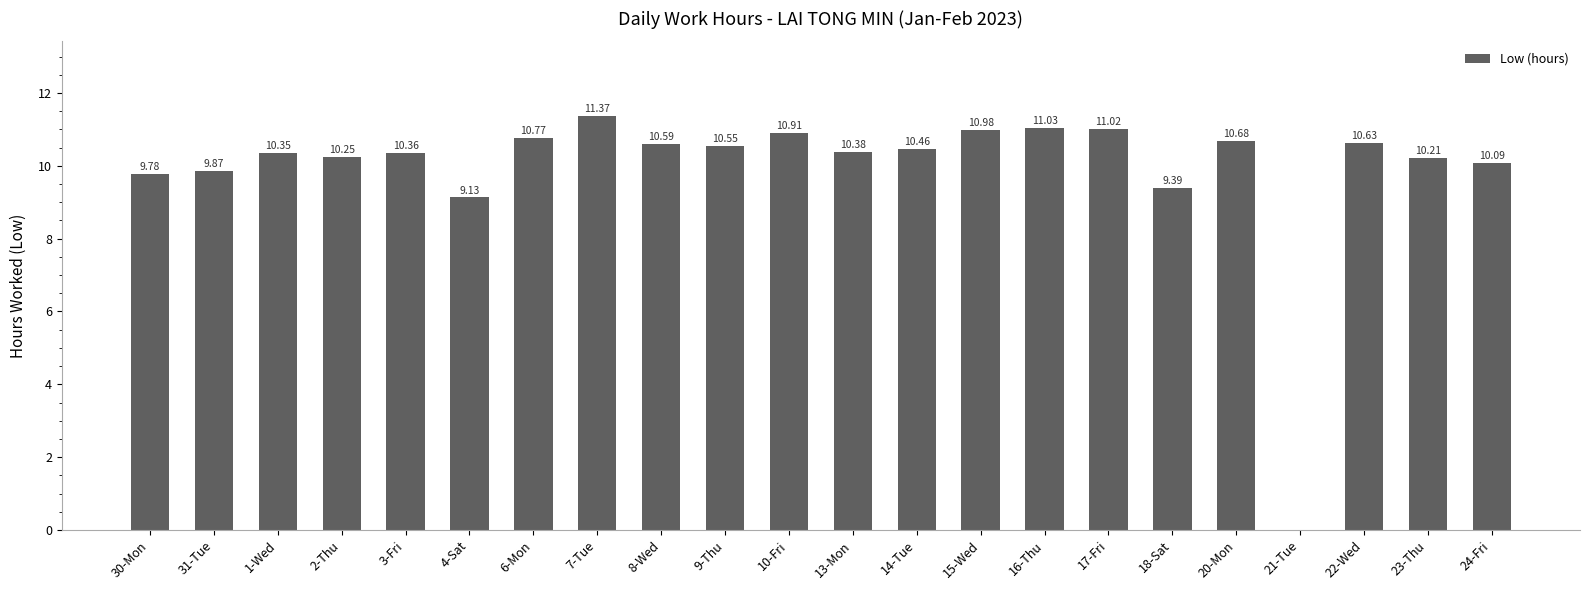

What is the sum of all values?

218.8